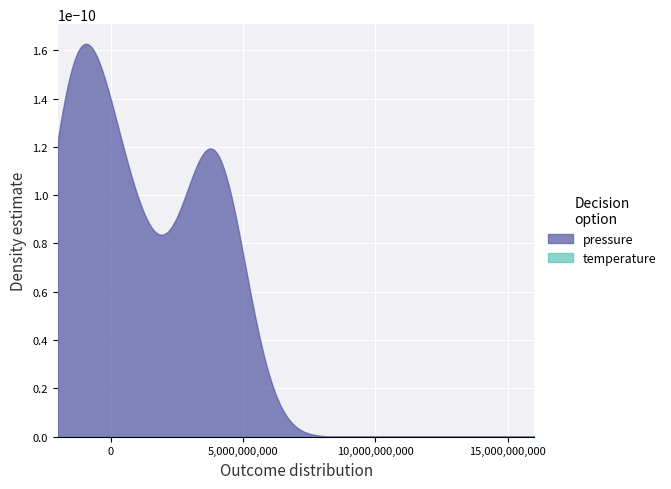

At how many categories does at least one series exceed 28134?

20